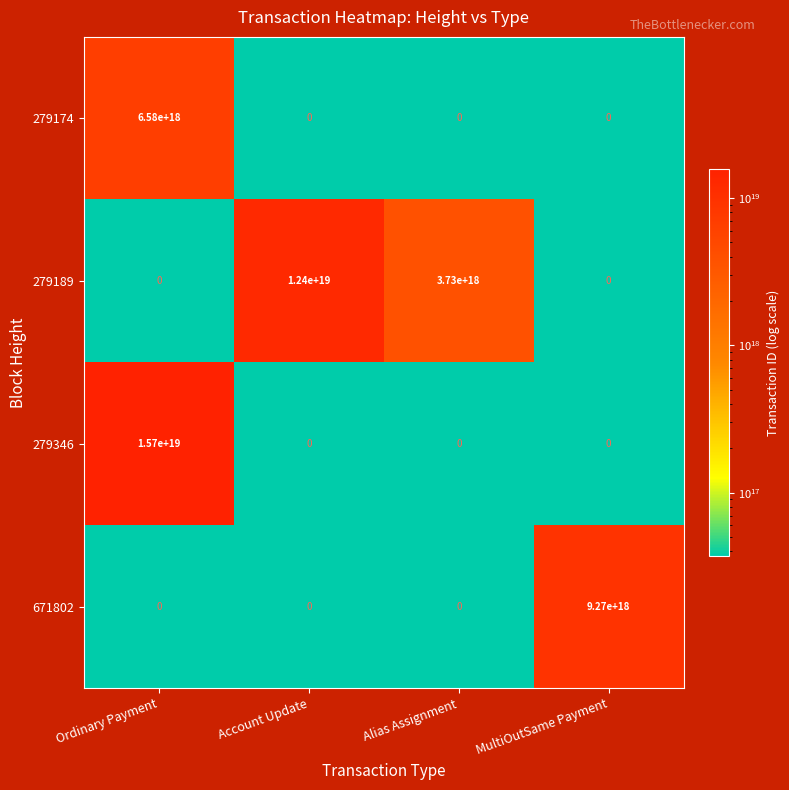

Which category has the highest value in the 279189 series?

Account Update